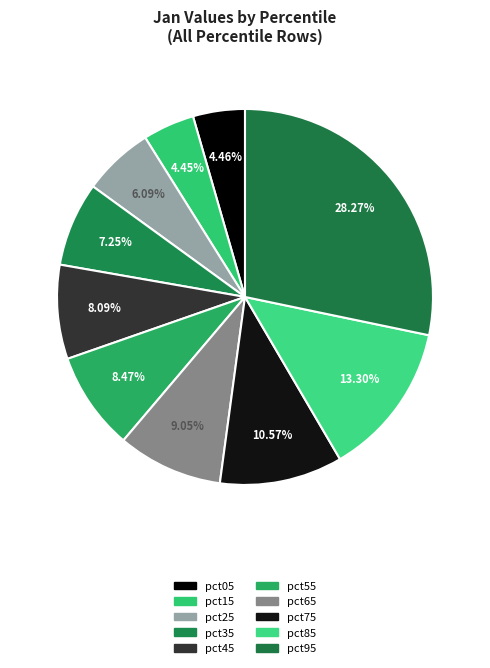

How many segments does this pie chart have?

10